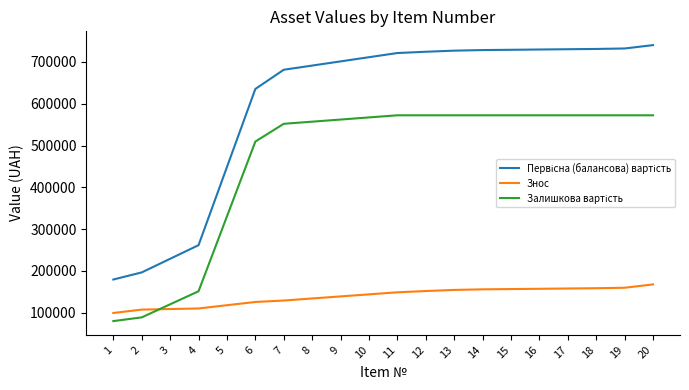

What is the difference between the Знос values at 20 and 10?

23800.6